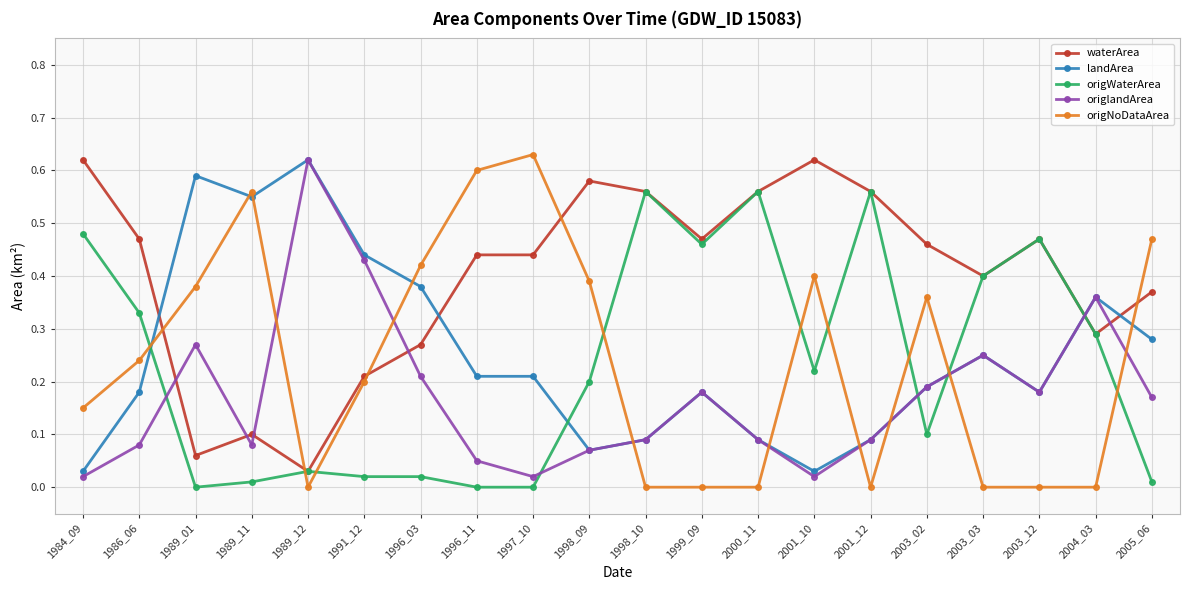

Which category has the highest value in the origNoDataArea series?

1997_10